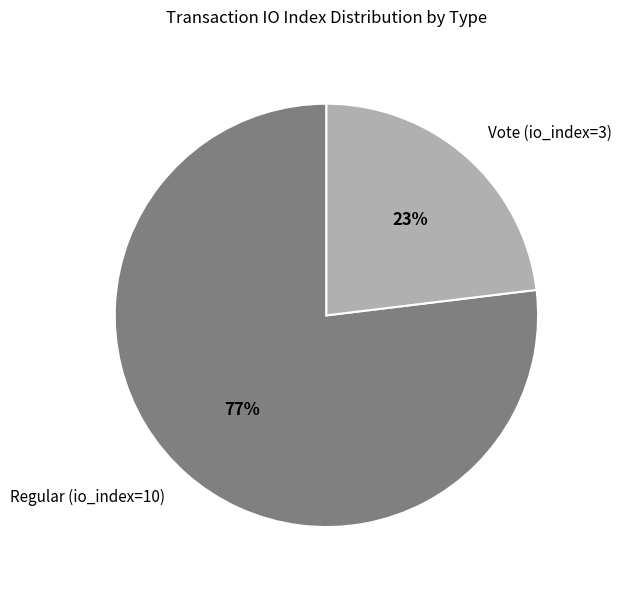

Which slice represents more than half of the pie?

Regular (io_index=10)